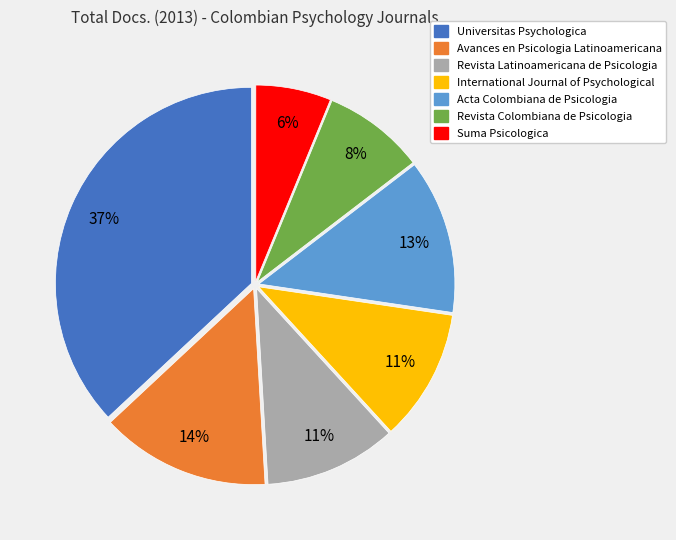

What percentage is the International Journal of Psychological slice, to the nearest percent?

11%